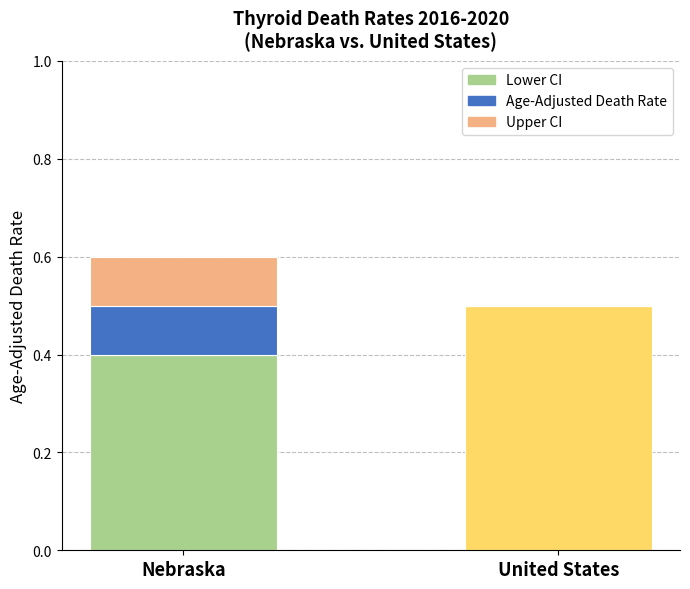

Reading left to right, list the values for the Lower CI series.

Nebraska=0.4	United States=0.5